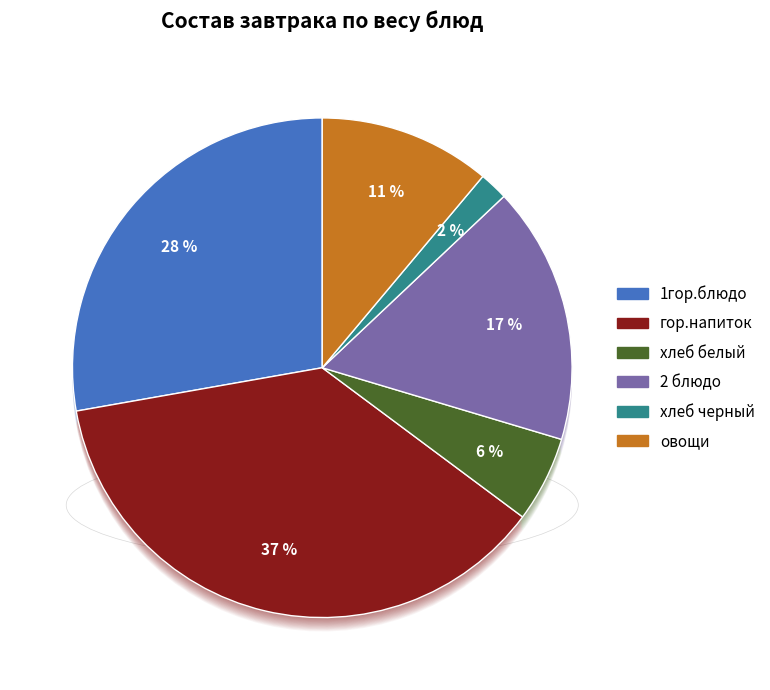

What is the ratio of the value at хлеб белый to the value at овощи?

0.5